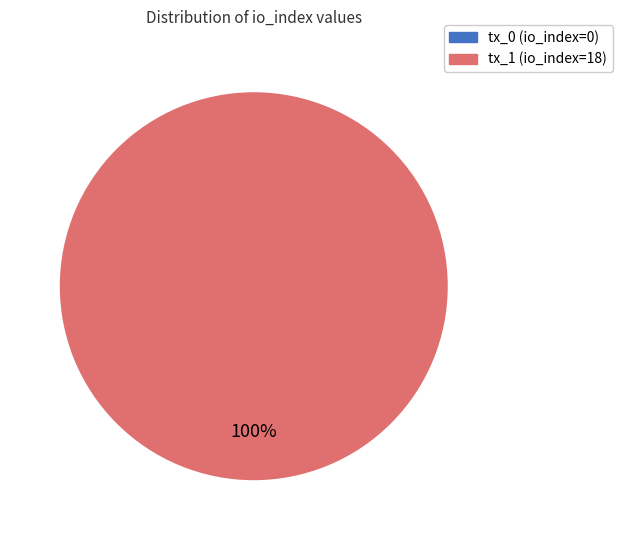

To the nearest percent, what is the combined percentage of tx_1 (io_index=18) and tx_0 (io_index=0)?

100%